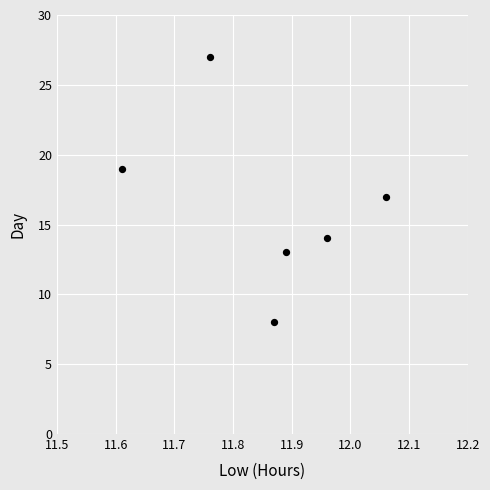

What is the average Y value?

16